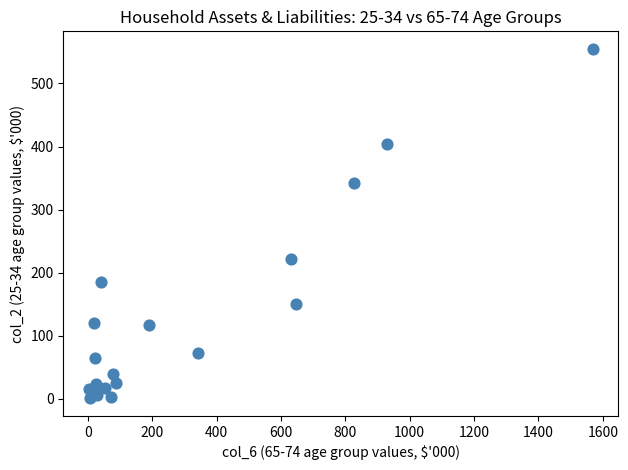

What Y value in the scatter plot is closest to 277?

221.9